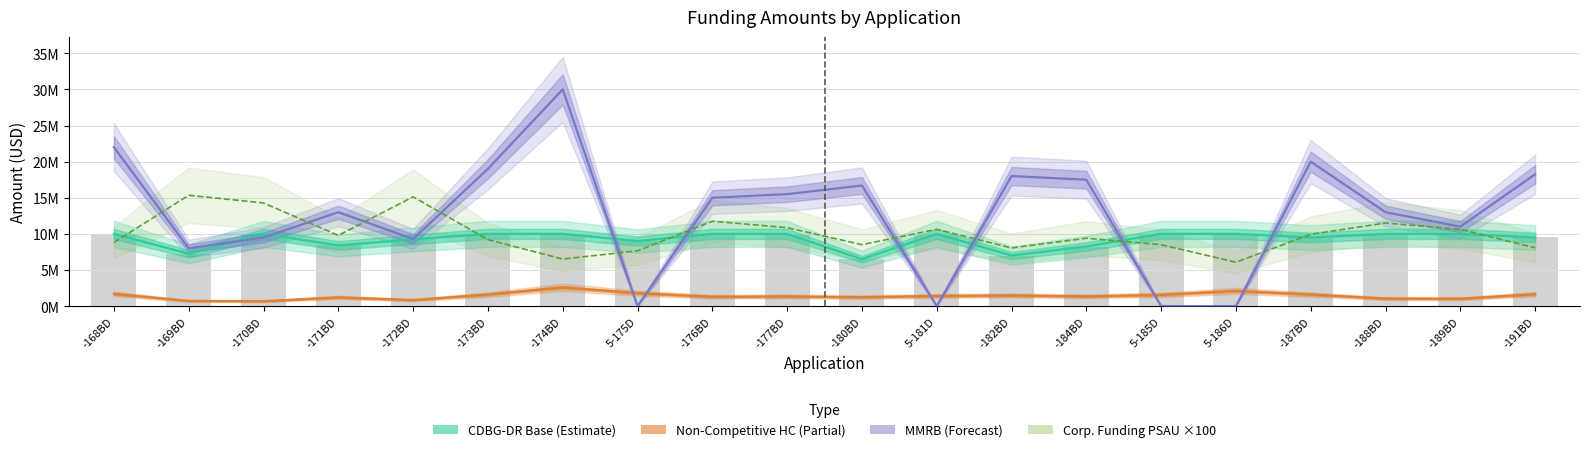

Reading right to left, what are all the values shown in this chart?

CDBG-DR Base (Estimate): -191BD=9500000.0	-189BD=10000000.0	-188BD=10000000.0	-187BD=9500000.0	5-186D=10000000.0	5-185D=10000000.0	-184BD=8250000.0	-182BD=7000000.0	5-181D=10000000.0	-180BD=6500000.0	-177BD=10000000.0	-176BD=10000000.0	5-175D=9000000.0	-174BD=10000000.0	-173BD=10000000.0	-172BD=9250000.0	-171BD=8400000.0	-170BD=9995000.0	-169BD=7250000.0	-168BD=10000000.0
Non-Competitive HC (Partial): -191BD=1651475.0	-189BD=1023635.0	-188BD=1045628.0	-187BD=1605666.0	5-186D=2113306.0	5-185D=1559758.0	-184BD=1346918.0	-182BD=1476697.0	5-181D=1407934.0	-180BD=1236032.0	-177BD=1335332.0	-176BD=1290199.0	5-175D=1795000.0	-174BD=2600000.0	-173BD=1602821.0	-172BD=836856.0	-171BD=1209213.0	-170BD=673701.0	-169BD=713816.0	-168BD=1700000.0
MMRB (Forecast): -191BD=18250000.0	-189BD=11000000.0	-188BD=13000000.0	-187BD=20000000.0	5-186D=0.0	5-185D=0.0	-184BD=17500000.0	-182BD=18000000.0	5-181D=0.0	-180BD=16700000.0	-177BD=15500000.0	-176BD=15000000.0	5-175D=0.0	-174BD=30000000.0	-173BD=19000000.0	-172BD=9300000.0	-171BD=13000000.0	-170BD=9500000.0	-169BD=8000000.0	-168BD=22000000.0
Corp. Funding PSAU ×100: -191BD=8079038.0	-189BD=10630313.0	-188BD=11505750.0	-187BD=9936784.0	5-186D=6074464.0	5-185D=8504250.0	-184BD=9400531.0	-182BD=8050000.0	5-181D=10630313.0	-180BD=8504250.0	-177BD=10861111.0	-176BD=11755556.0	5-175D=7653825.0	-174BD=6516667.0	-173BD=9204600.0	-172BD=15127752.0	-171BD=9785712.0	-170BD=14285711.0	-169BD=15341000.0	-168BD=8816667.0